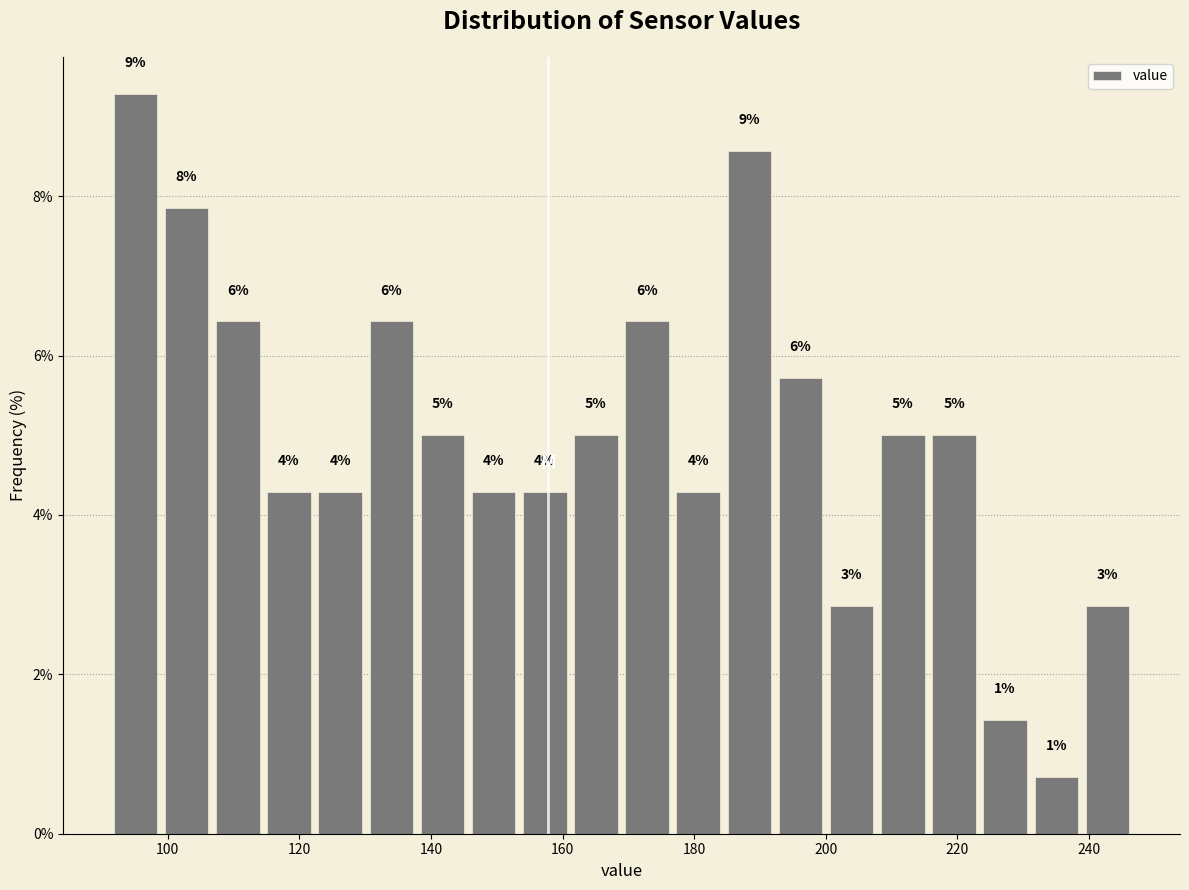

Read against the x-axis, roughly where is the centre of the tallest bar?

96